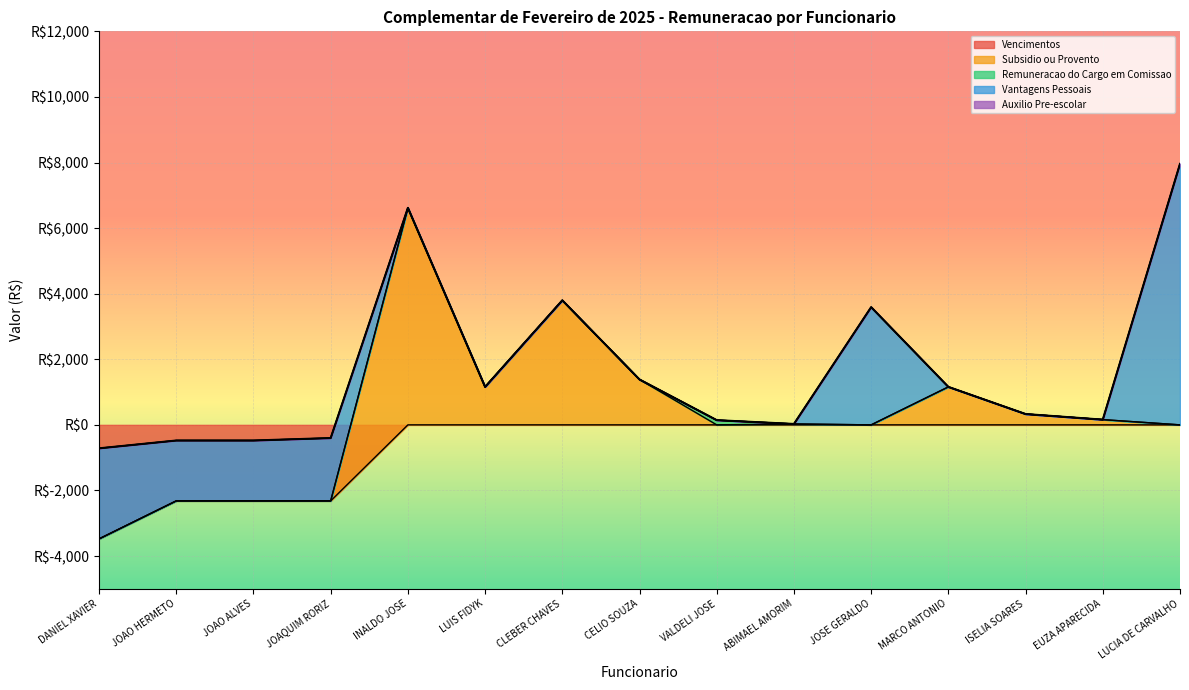

Rank the series by their maximum value, from highest to lowest.

Vantagens Pessoais, Subsidio ou Provento, Remuneracao do Cargo em Comissao, Vencimentos, Auxilio Pre-escolar